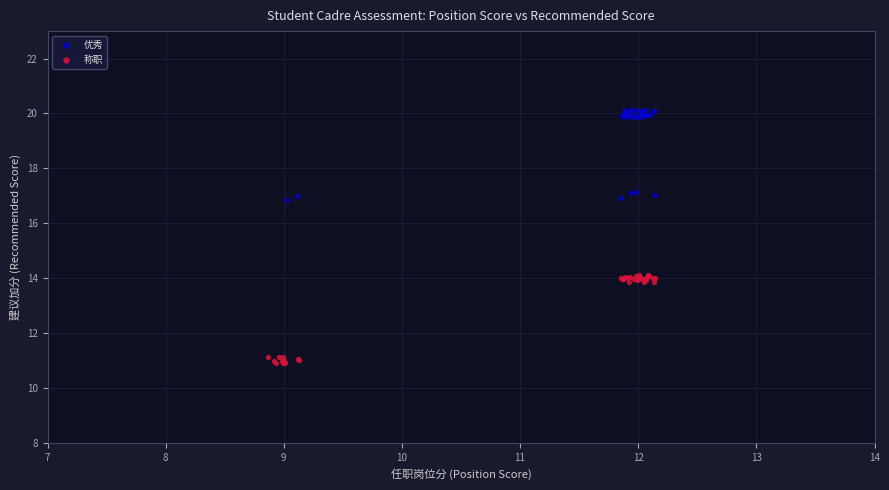

Which series contains the lowest Y value?

称职